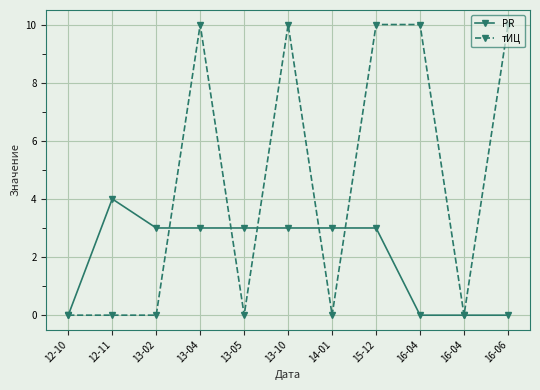

Does the chart have visible grid lines?

Yes